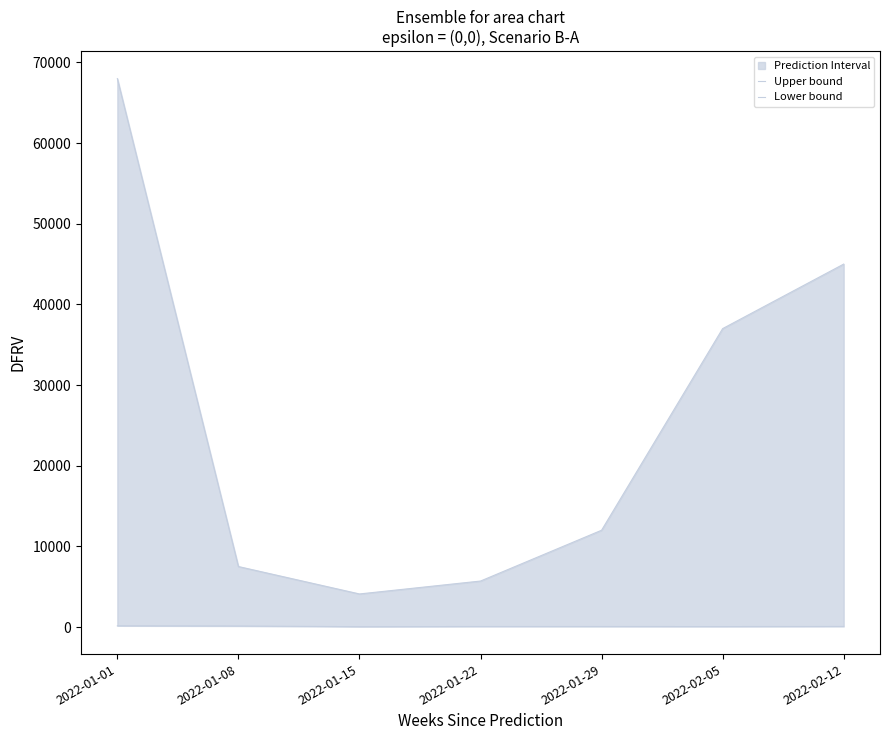

Where is the first local maximum for Lower bound?

2022-01-22